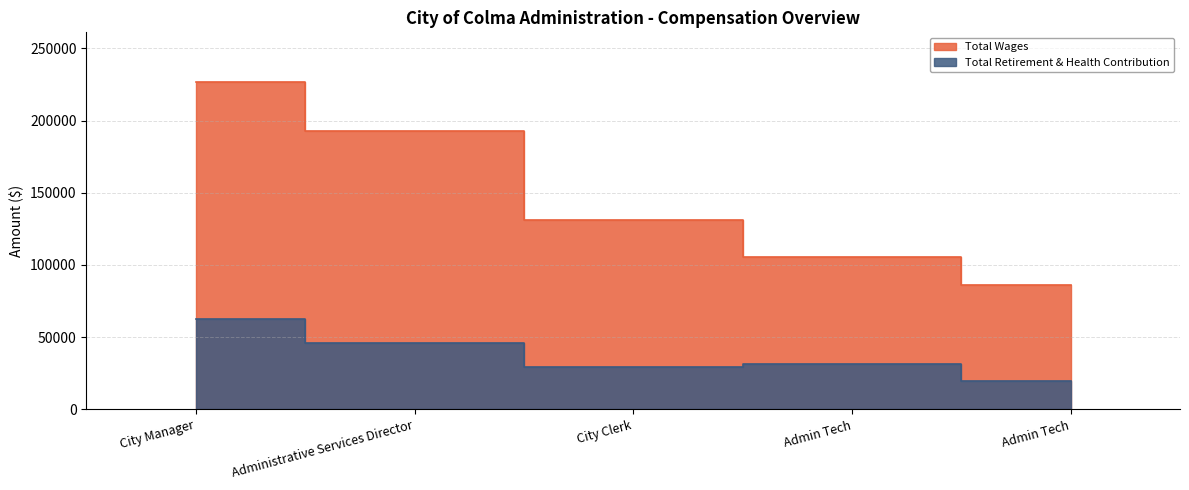

True or false: Total Retirement & Health Contribution and Total Wages intersect in this chart.

False